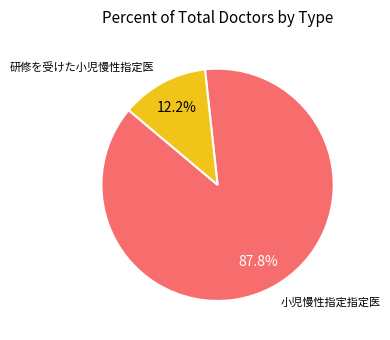

To the nearest percent, what portion does 研修を受けた小児慢性指定医 represent?

12%